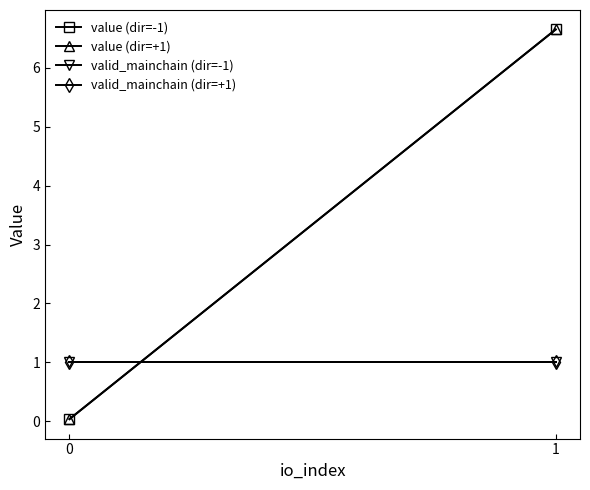

Reading left to right, extract all data points from this chart.

value (dir=-1): 0.0	6.7
value (dir=+1): 0.0	6.7
valid_mainchain (dir=-1): 1.0	1.0
valid_mainchain (dir=+1): 1.0	1.0